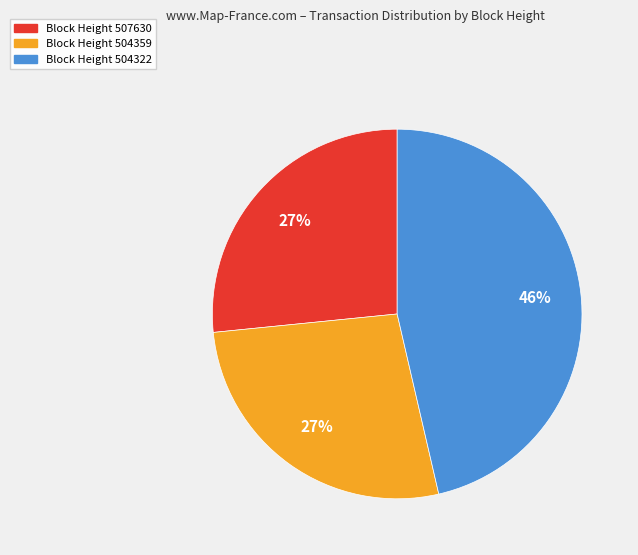

What is the largest slice in the pie chart?

Block Height 504322